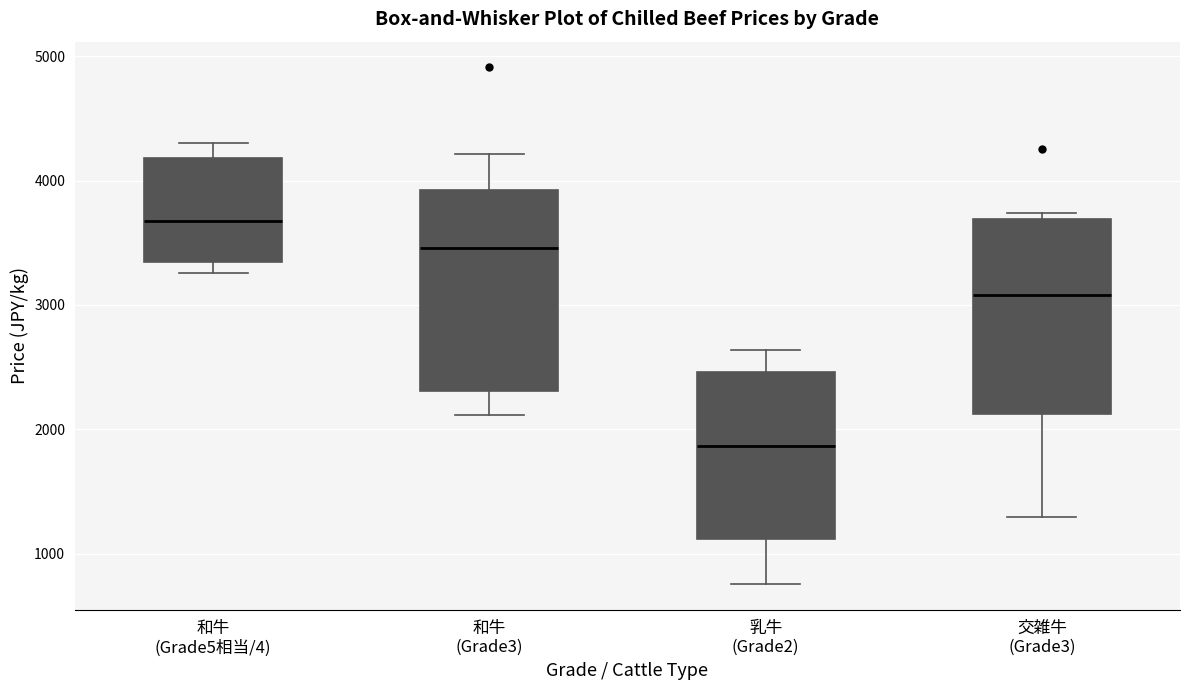

Reading left to right, read every box against the y-axis: the position of its median line, the range the box covers, and the ends of its whiskers. The values are not printed on the chart, so give them approximately, as read against the axis.

和牛 (Grade5相当/4): median 3700, box 3300 to 4200, whiskers 3300 (just below the box's lower edge) to 4300
和牛 (Grade3): median 3500, box 2300 to 3900, whiskers 2100 to 4200
乳牛 (Grade2): median 1900, box 1100 to 2500, whiskers 800 to 2600
交雑牛 (Grade3): median 3100, box 2100 to 3700, whiskers 1300 to 3700 (just above the box's upper edge)